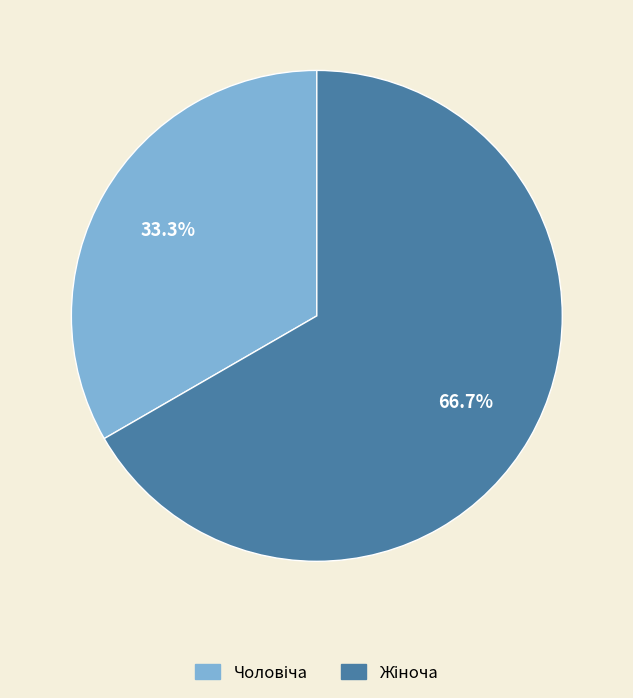

Is there a majority slice in this chart?

Yes